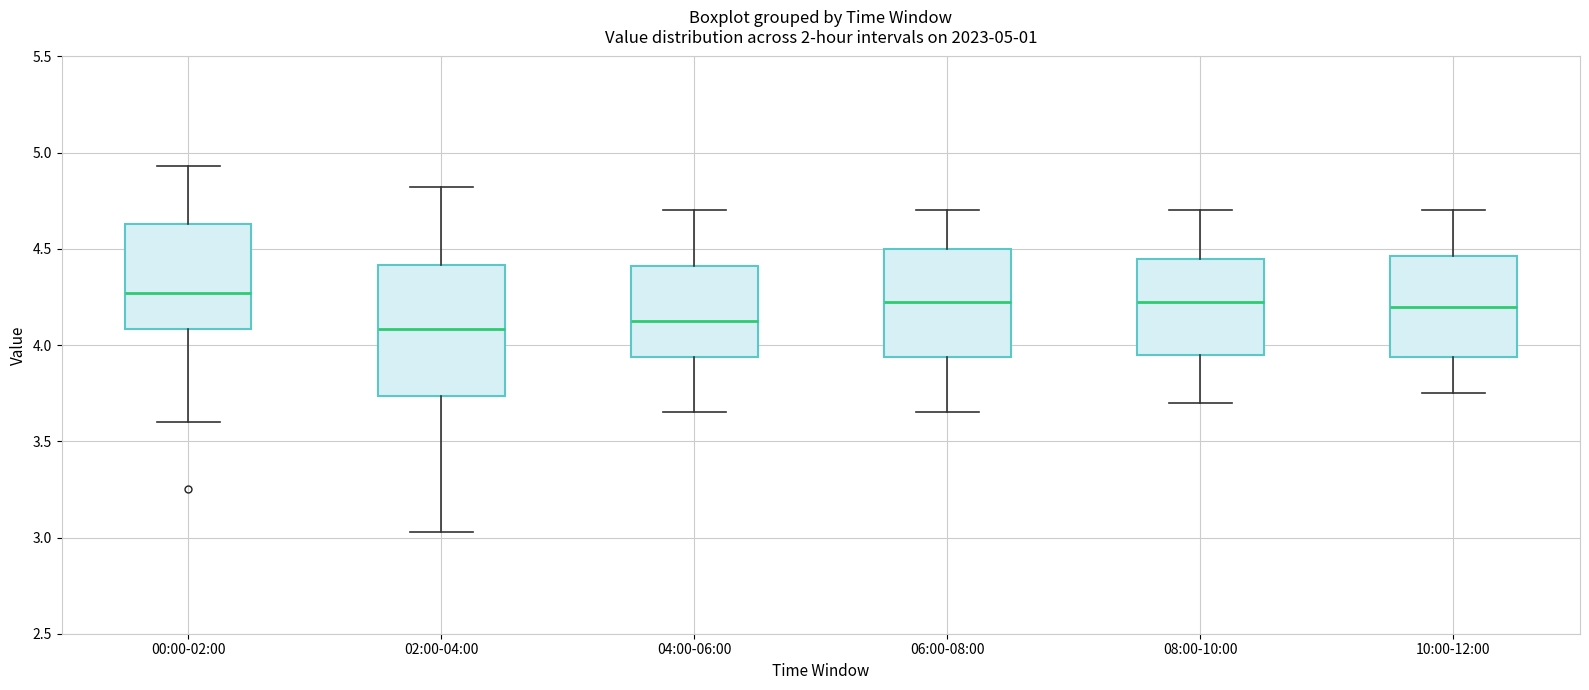

Which box is the tallest, from its lower edge to its upper edge?

02:00-04:00